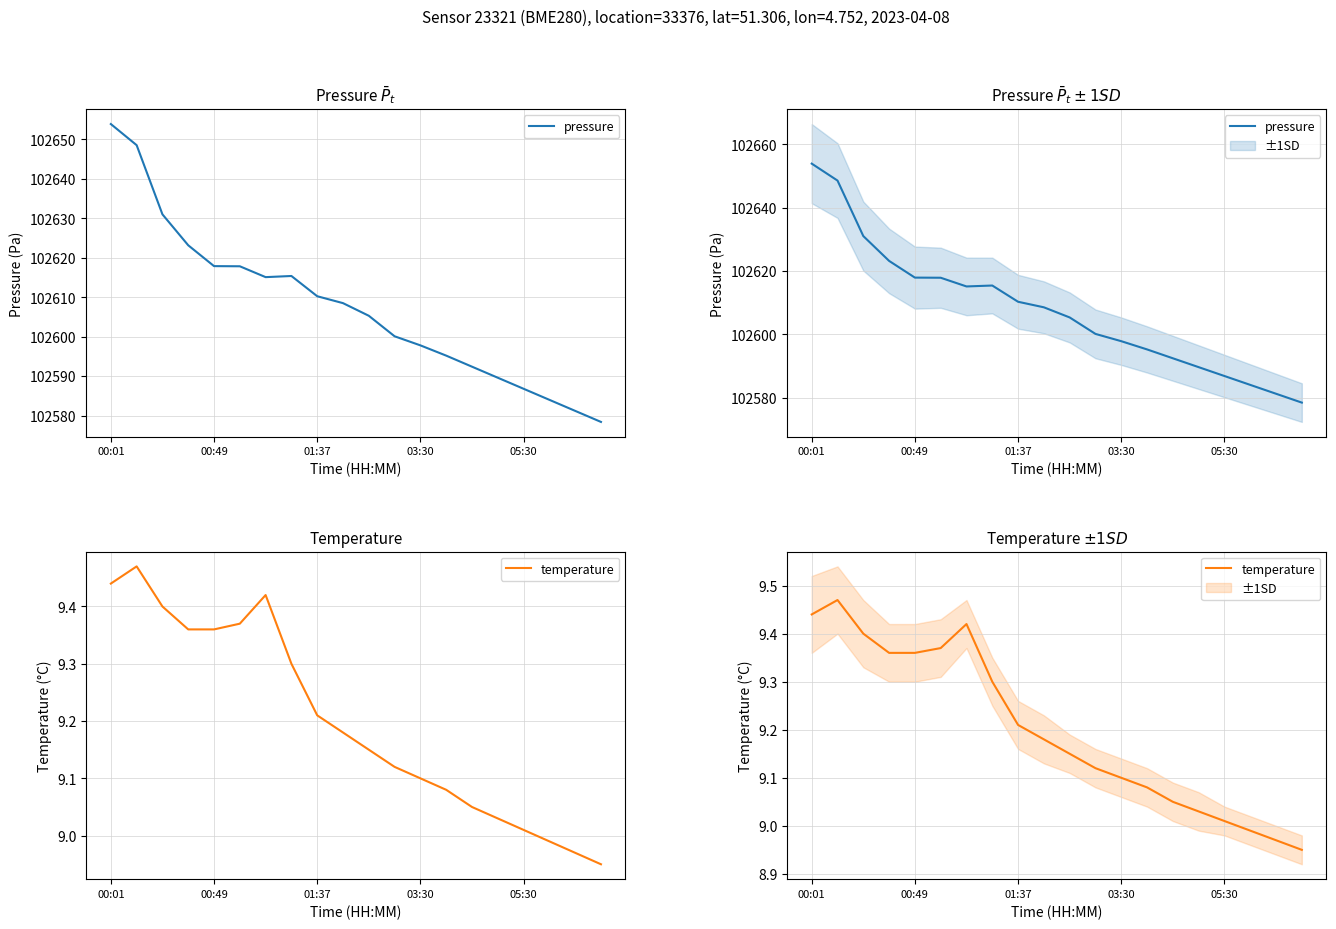

What is the sum of the pressure values at 13 and 5?

205213.0